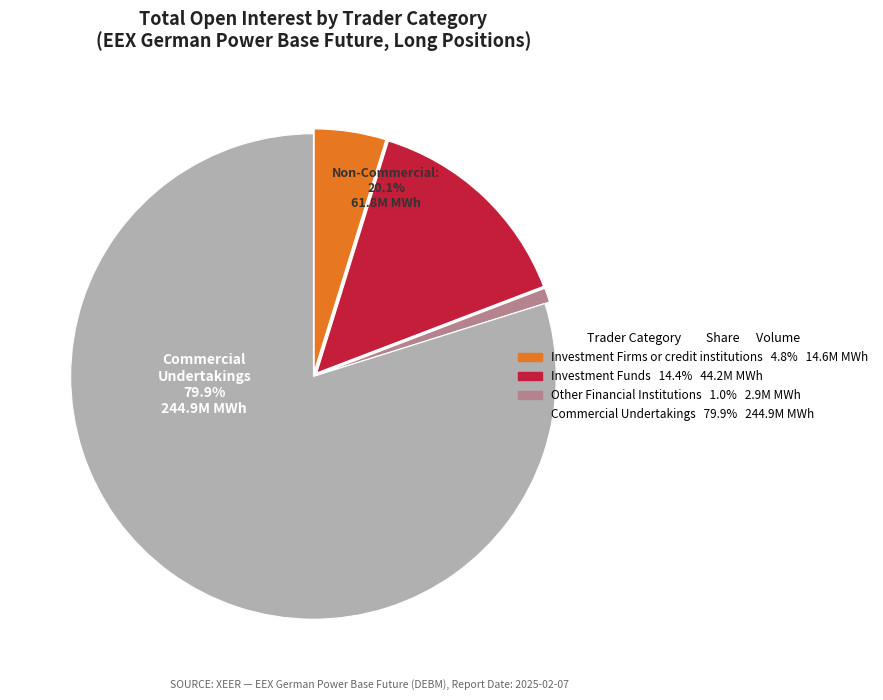

Which slice is the smallest?

Other Financial Institutions (Long)